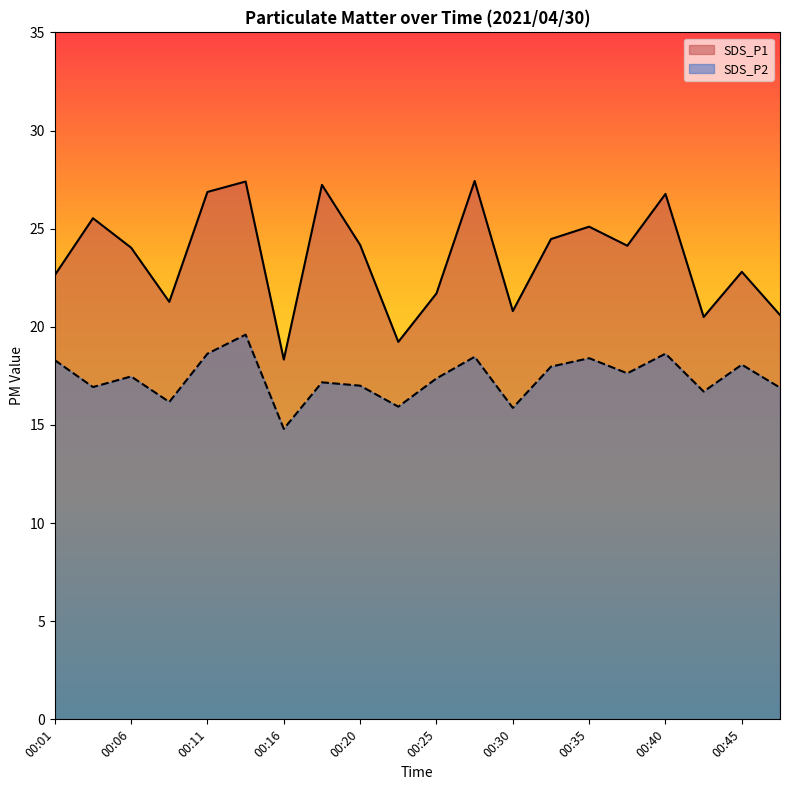

At which category does the chart reach its minimum across all series?

00:16